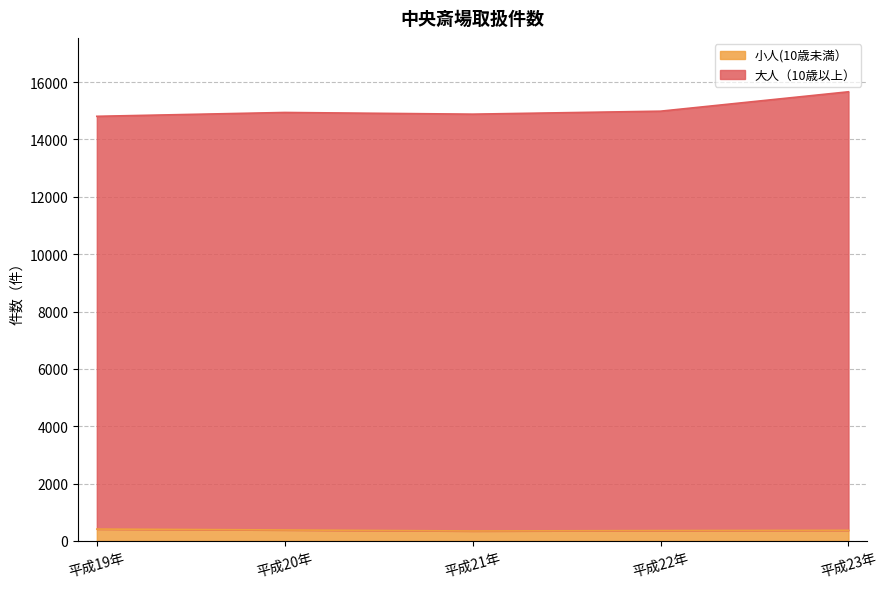

List the series in order of their peak value, highest first.

大人（10歳以上）, 小人(10歳未満）